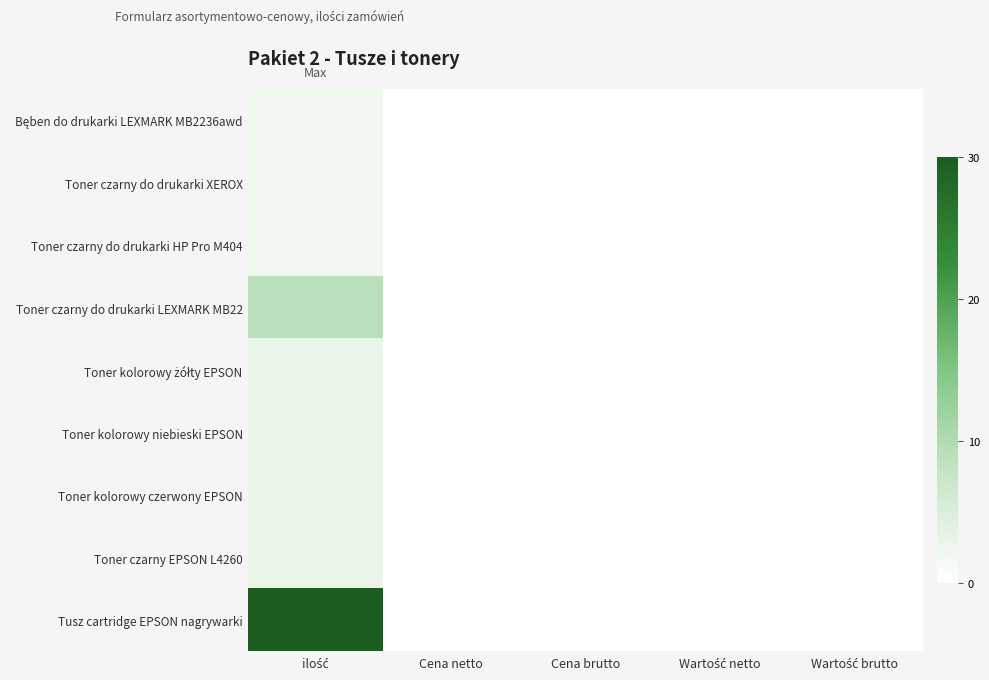

Rank the series by their maximum value, from lowest to highest.

Bęben do drukarki LEXMARK MB2236awd, Toner czarny do drukarki XEROX, Toner czarny do drukarki HP Pro M404, Toner kolorowy żółty EPSON, Toner kolorowy niebieski EPSON, Toner kolorowy czerwony EPSON, Toner czarny EPSON L4260, Toner czarny do drukarki LEXMARK MB22, Tusz cartridge EPSON nagrywarki